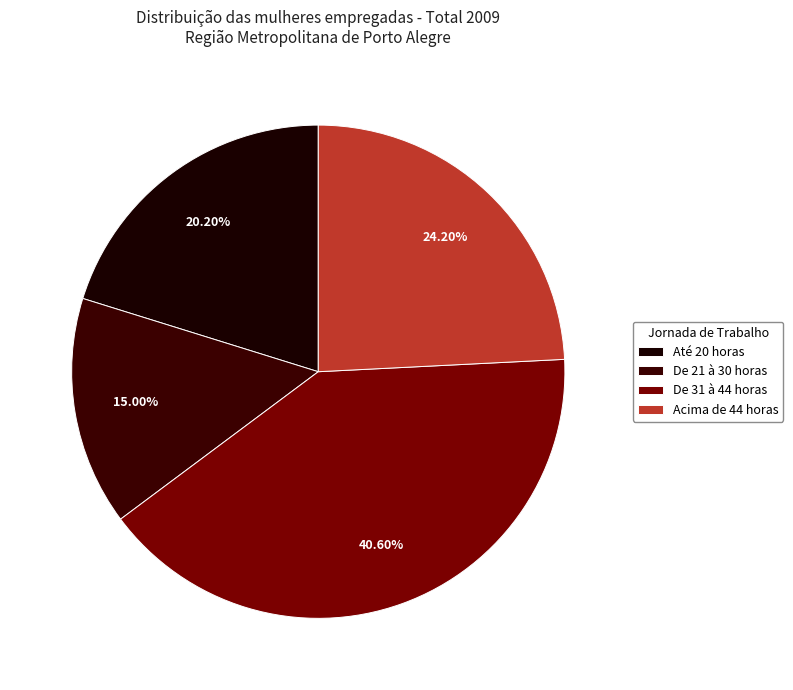

What percentage is NOT represented by De 21 à 30 horas?

85.0%